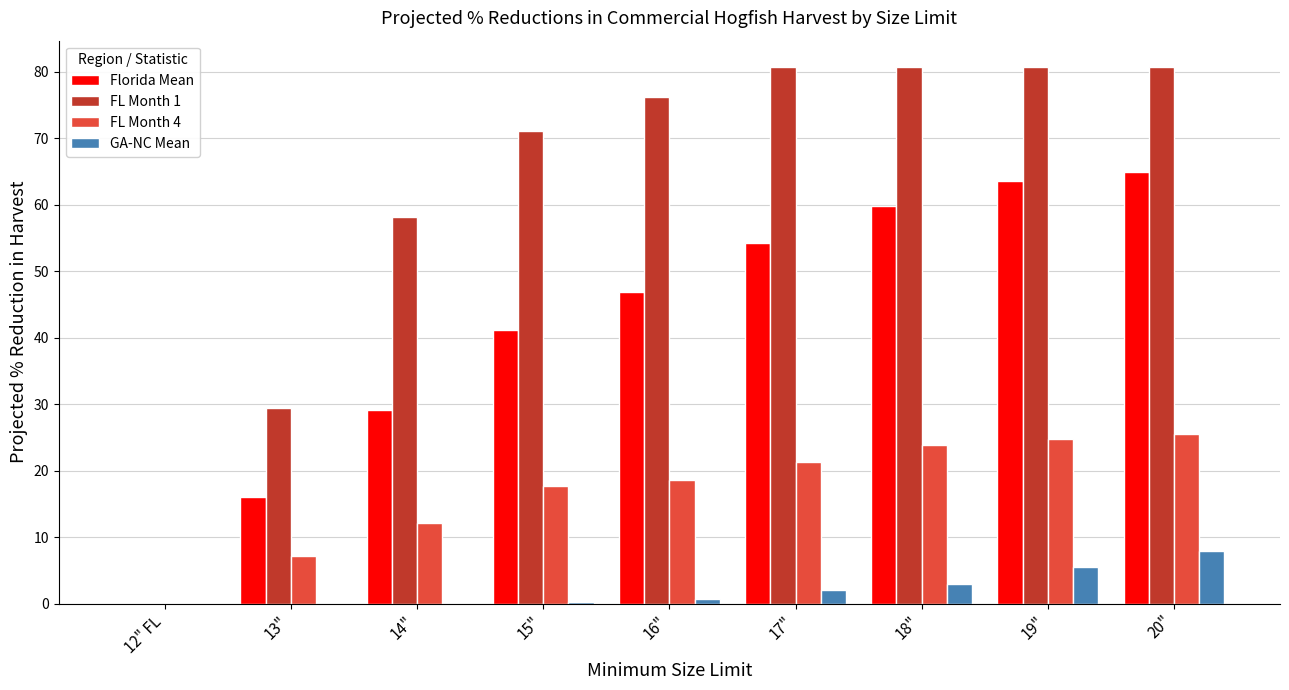

What are all the series names shown in the legend?

Florida Mean, FL Month 1, FL Month 4, GA-NC Mean